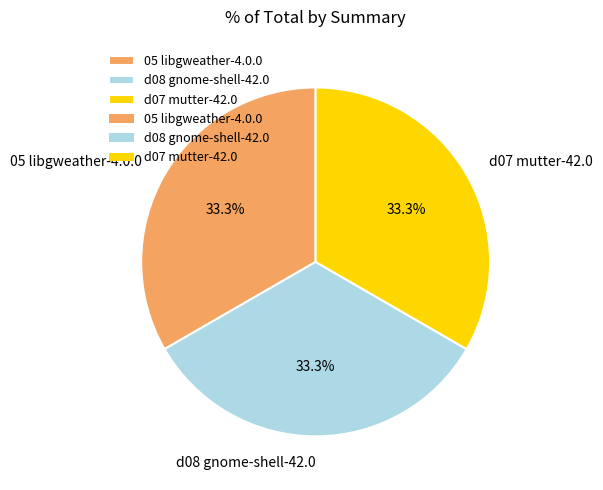

The 05 libgweather-4.0.0 slice represents 20% of the pie. True or false?

False